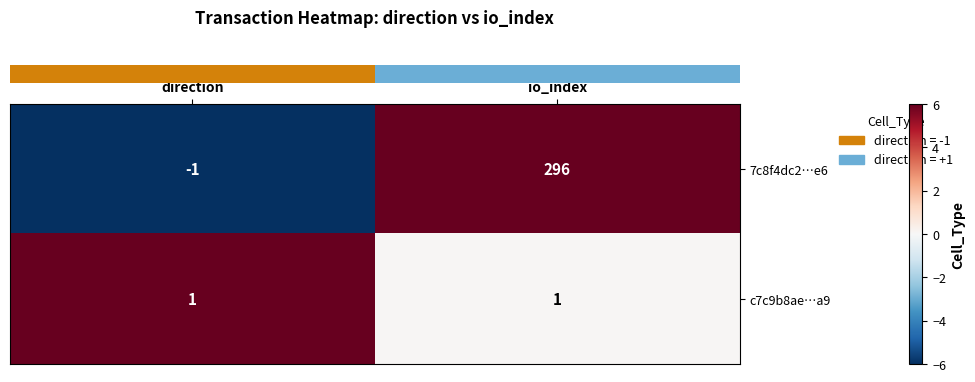

Which category has the highest value across all series?

io_index